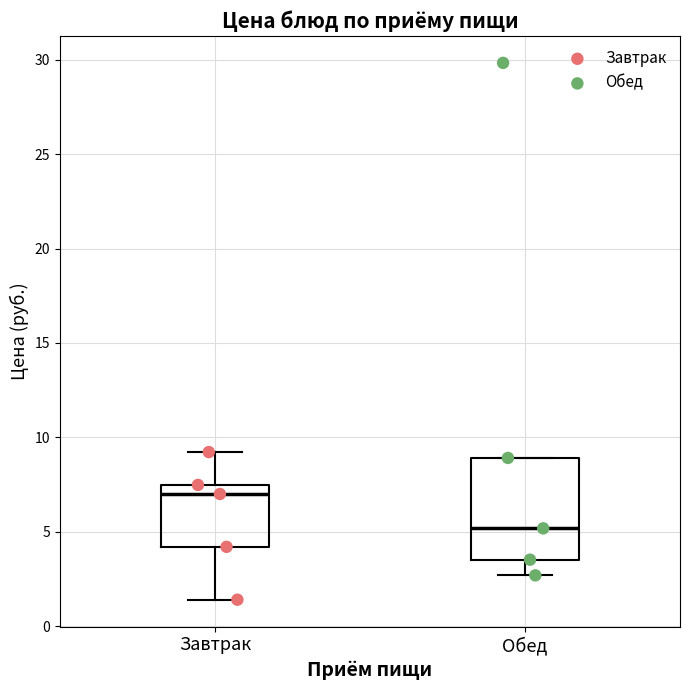

Reading left to right, read every box against the y-axis: the position of its median line, the range the box covers, and the ends of its whiskers. The values are not printed on the chart, so give them approximately, as read against the axis.

Завтрак: median 7.0, box 4.0 to 7.5, whiskers 1.5 to 9.0
Обед: median 5.0, box 3.5 to 9.0, whiskers 2.5 to 9.0